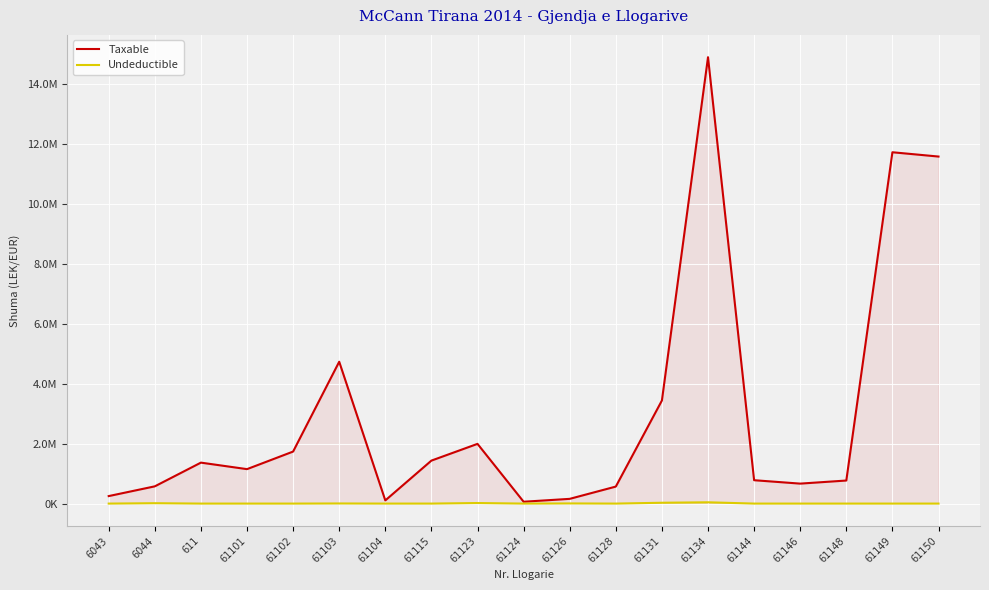

Which category has the highest value across all series?

61134